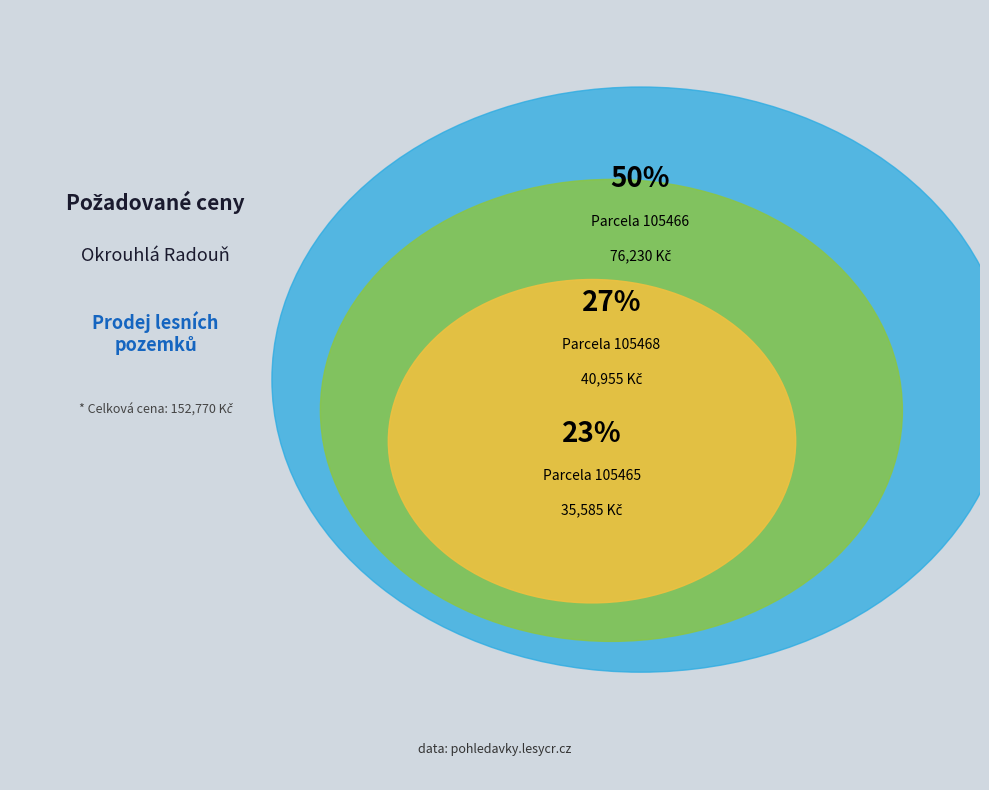

How many segments does this pie chart have?

3